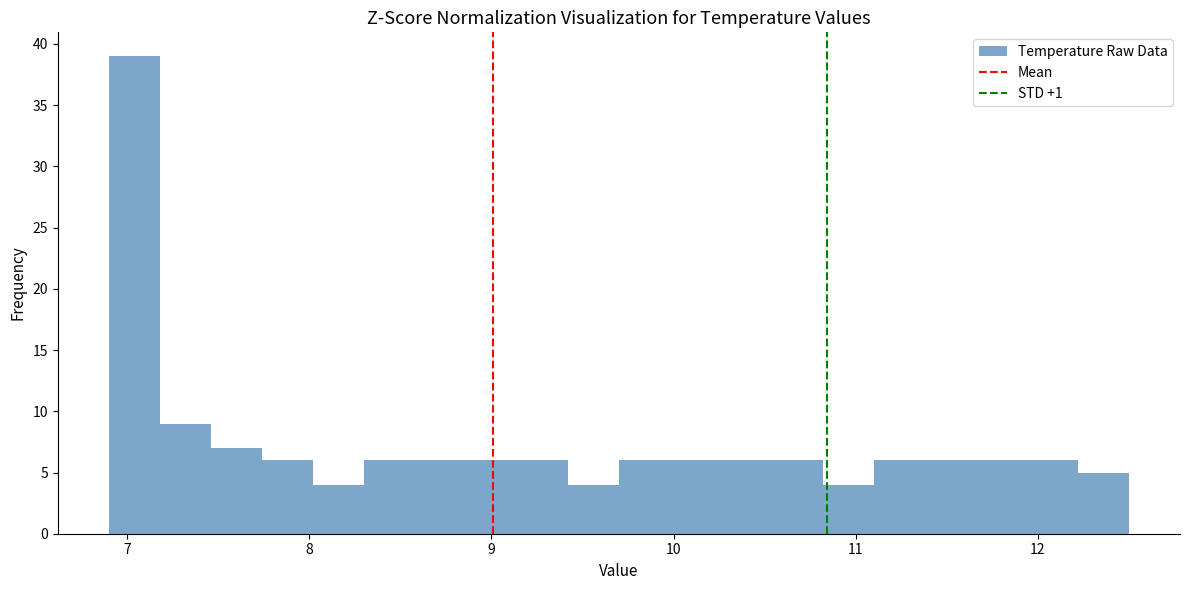

Read against the x-axis, roughly where is the centre of the tallest bar?

7.0